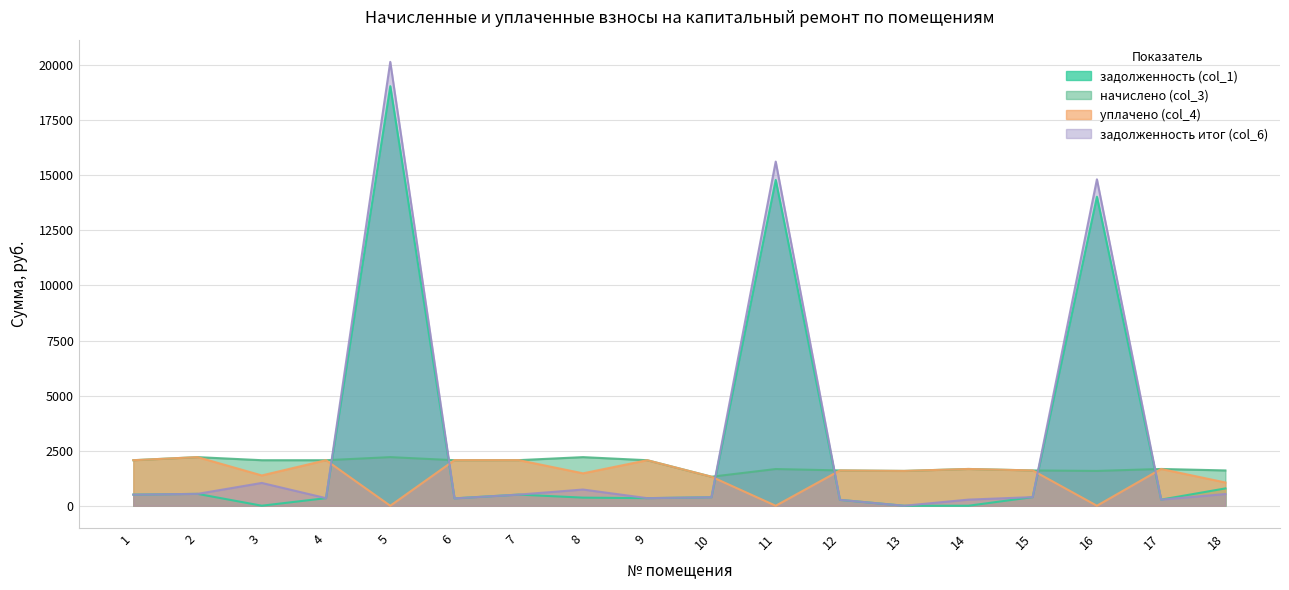

What are all the series names shown in the legend?

задолженность (col_1), начислено (col_3), уплачено (col_4), задолженность итог (col_6)